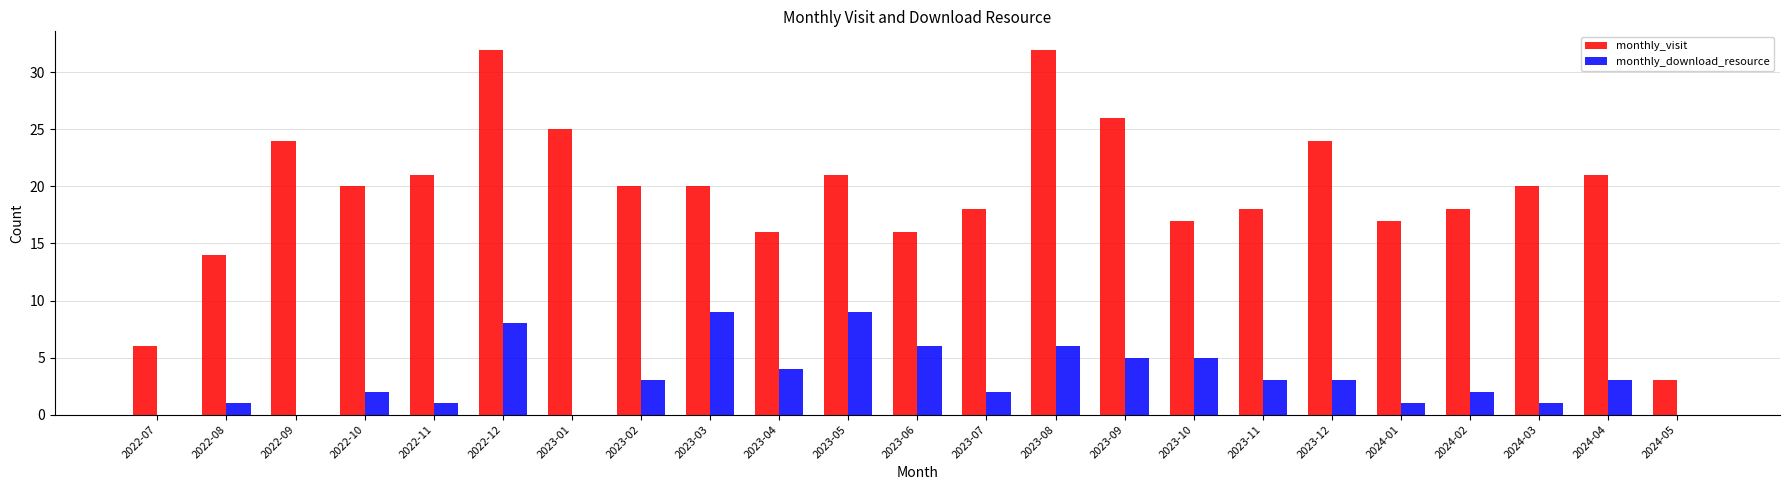

Between 2024-01 and 2024-04, which series saw the biggest shift?

monthly_visit